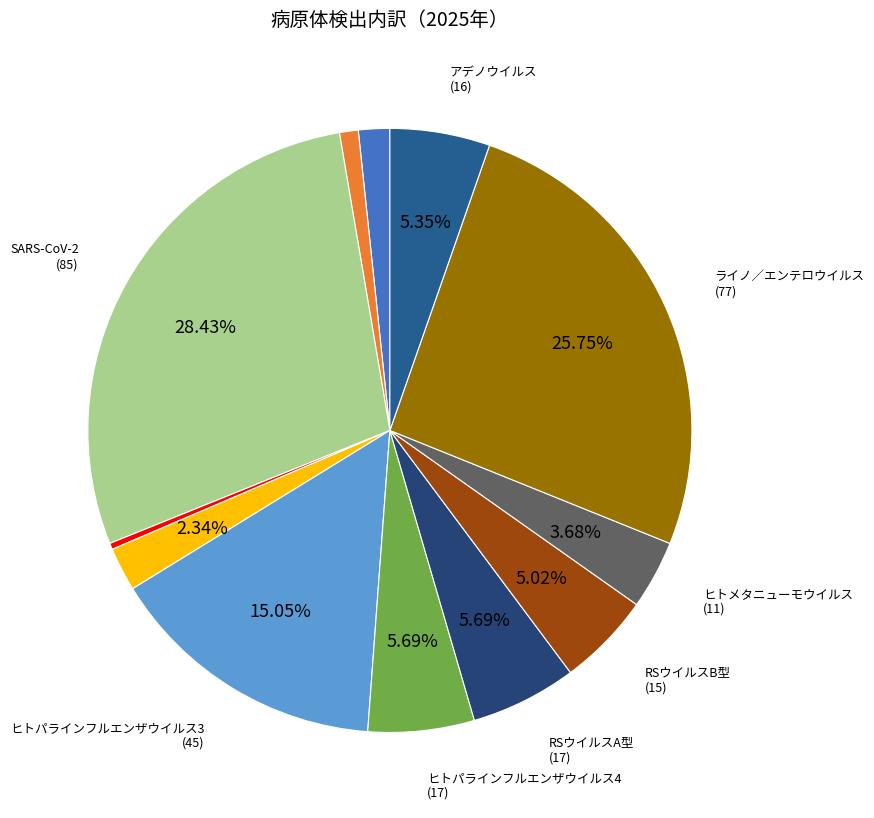

Rank the categories by value from highest to lowest.

SARS-CoV-2, ライノ／エンテロウイルス, ヒトパラインフルエンザウイルス3, ヒトパラインフルエンザウイルス4, RSウイルスA型, アデノウイルス, RSウイルスB型, ヒトメタニューモウイルス, ヒトパラインフルエンザウイルス2, A型インフルエンザウイルス, B型インフルエンザウイルス, ヒトパラインフルエンザウイルス1